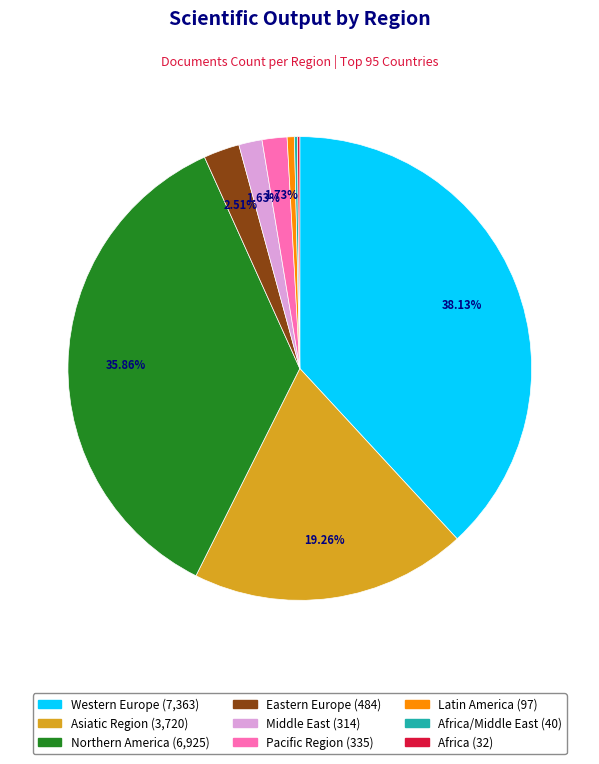

Is there a majority slice in this chart?

No